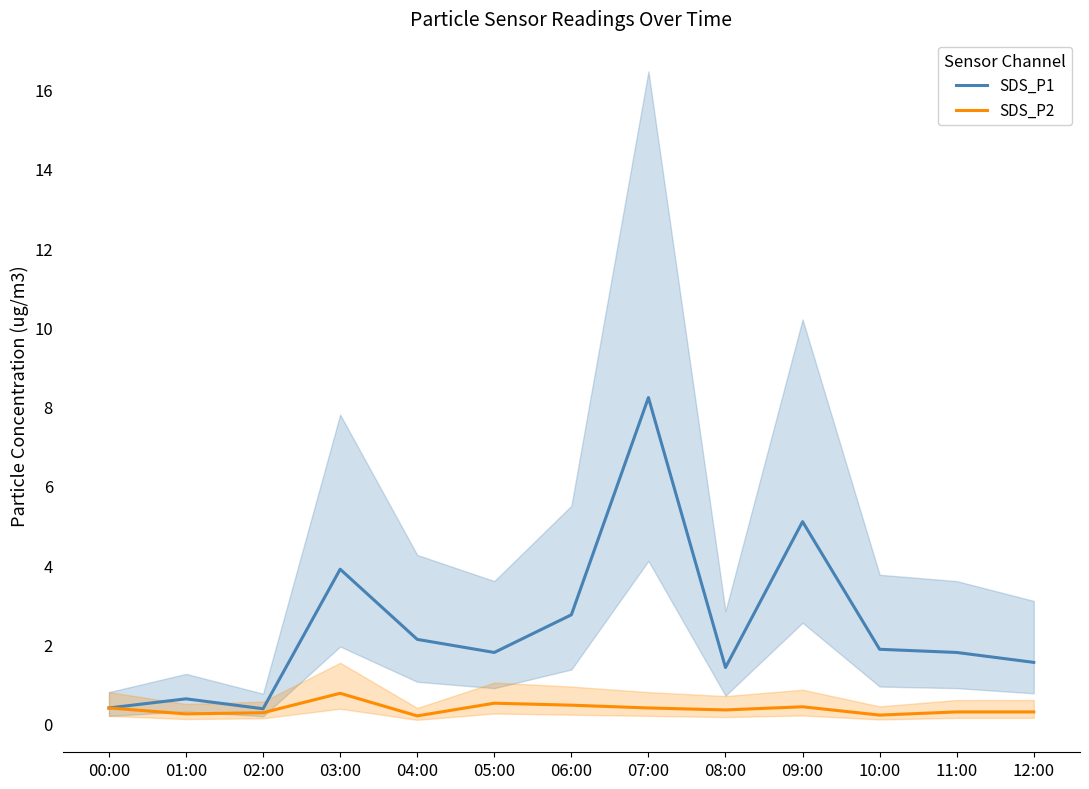

Reading left to right, extract all data points from this chart.

SDS_P1: 0.4	0.6	0.4	3.9	2.1	1.8	2.8	8.2	1.4	5.1	1.9	1.8	1.6
SDS_P2: 0.4	0.2	0.3	0.8	0.2	0.5	0.5	0.4	0.3	0.4	0.2	0.3	0.3